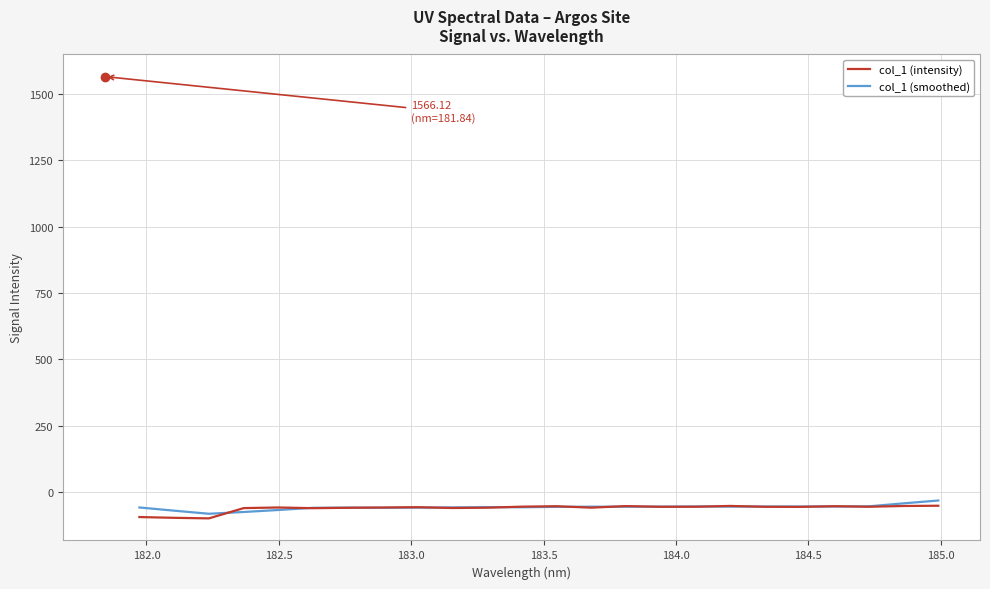

What is the smallest value displayed?

-99.1